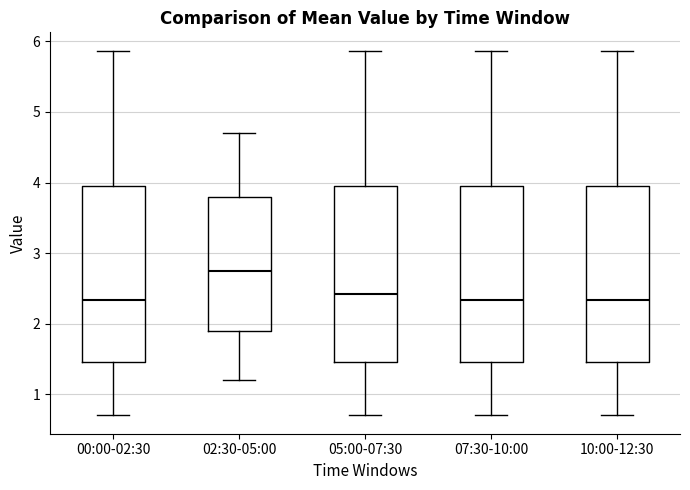

Reading left to right, transcribe this box plot: for each box, give where its median line is, the range the box spans, and where its two whiskers end, as read against the y-axis. The values are not printed on the chart, so give them approximately, as read against the axis.

00:00-02:30: median 2.3, box 1.5 to 4.0, whiskers 0.7 to 5.9
02:30-05:00: median 2.8, box 1.9 to 3.8, whiskers 1.2 to 4.7
05:00-07:30: median 2.4, box 1.5 to 4.0, whiskers 0.7 to 5.9
07:30-10:00: median 2.3, box 1.5 to 4.0, whiskers 0.7 to 5.9
10:00-12:30: median 2.3, box 1.5 to 4.0, whiskers 0.7 to 5.9